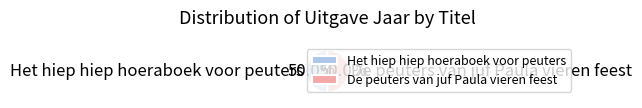

Approximately how many times larger is the value at De peuters van juf Paula vieren feest compared to Het hiep hiep hoeraboek voor peuters?

1.0